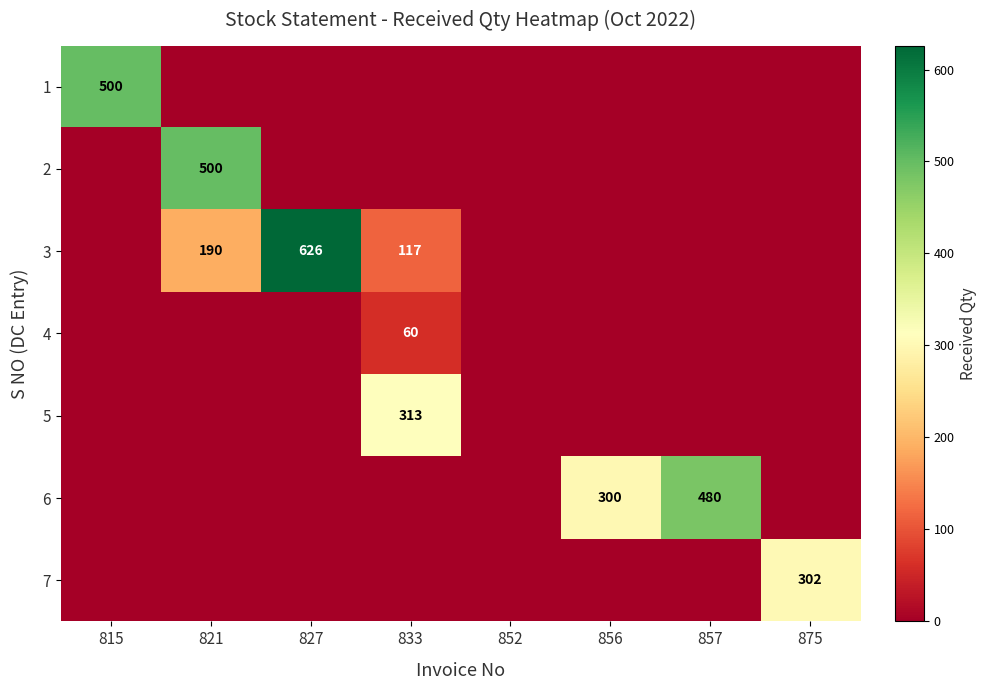

True or false: 6 has a value of 187 at 857.

False